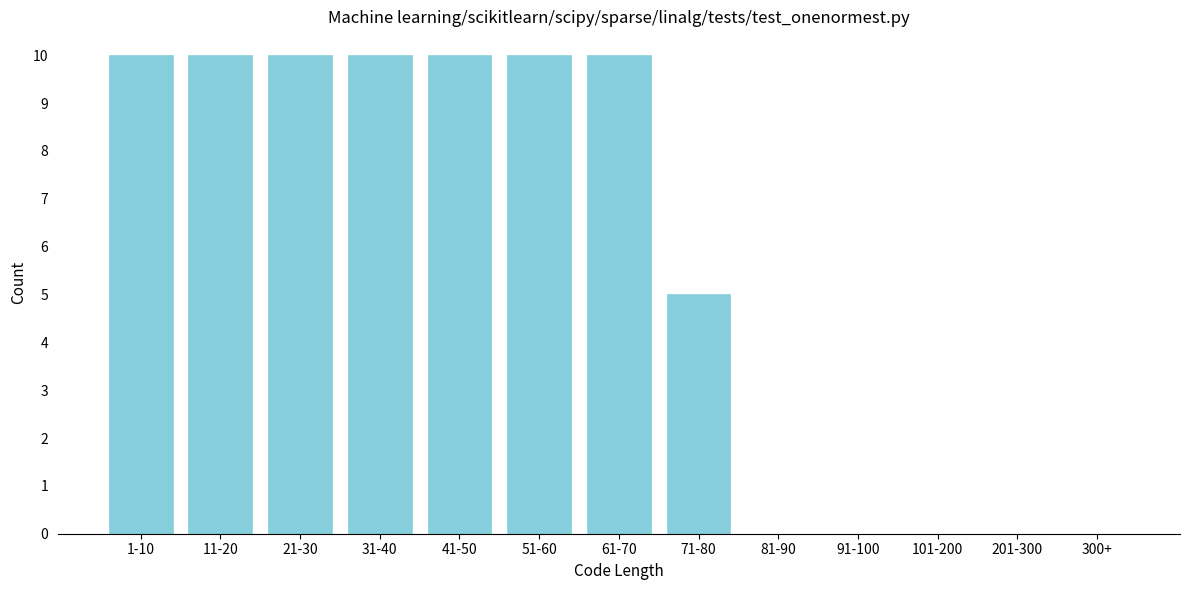

Reading left to right, what are all the values shown in this chart?

1-10=10	11-20=10	21-30=10	31-40=10	41-50=10	51-60=10	61-70=10	71-80=5	81-90=0	91-100=0	101-200=0	201-300=0	300+=0